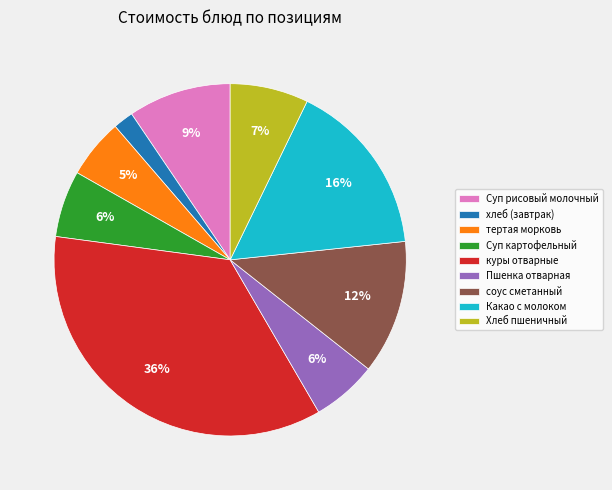

To the nearest percent, what is the difference between the largest and smallest slice percentages?

34%